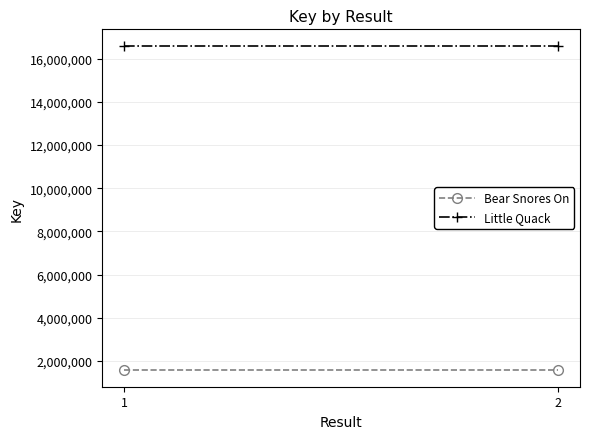

What is the value of the Bear Snores On point at the 2nd from the left?

1565284